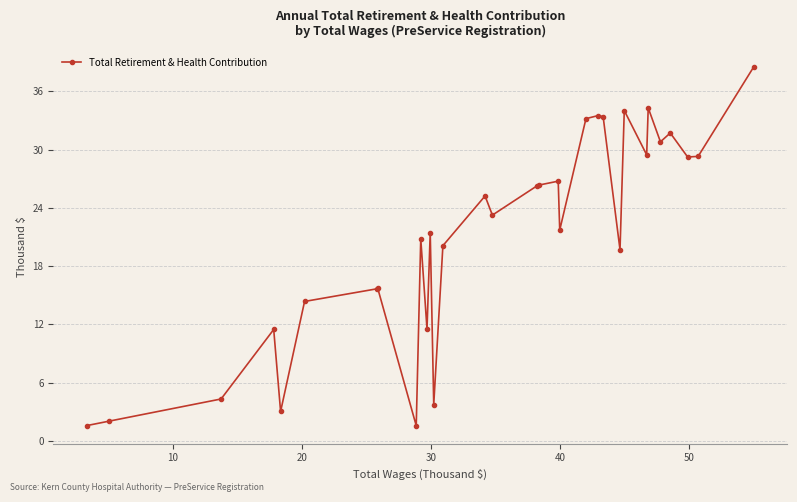

What is the value of the 23rd point from the left?

33.4